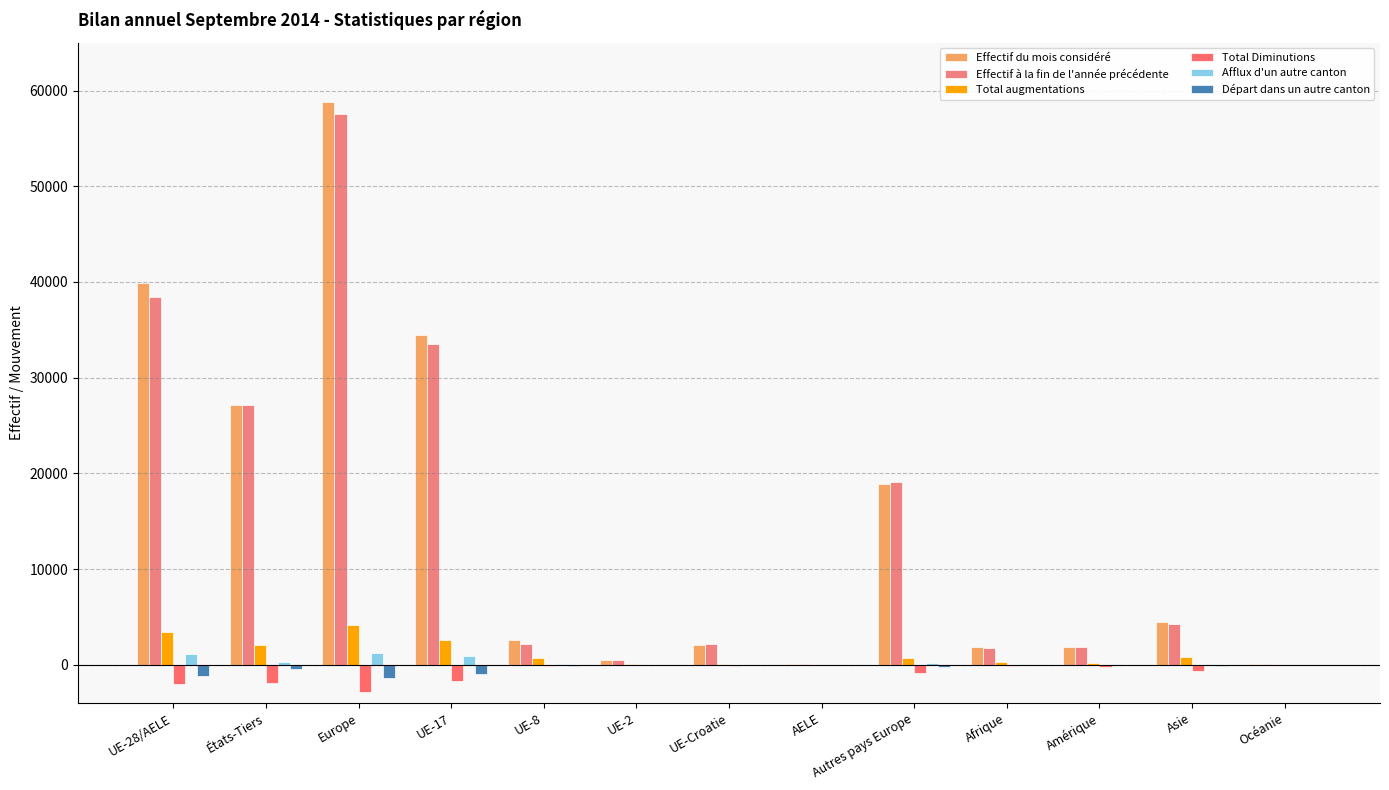

What is the average value of the Effectif du mois considéré series?

14836